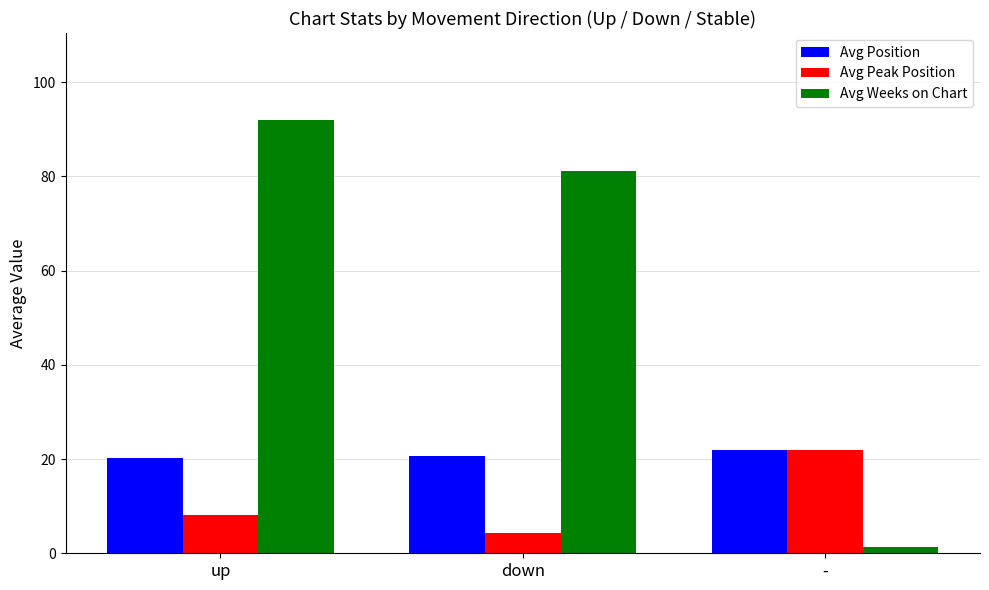

Where does the Avg Peak Position series first go above 8?

up